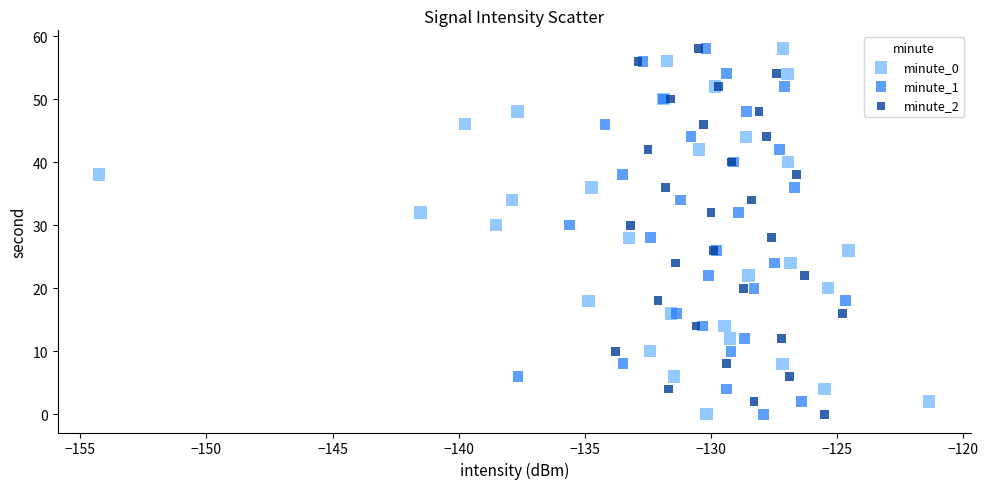

What are all the series names shown in the legend?

minute_0, minute_1, minute_2